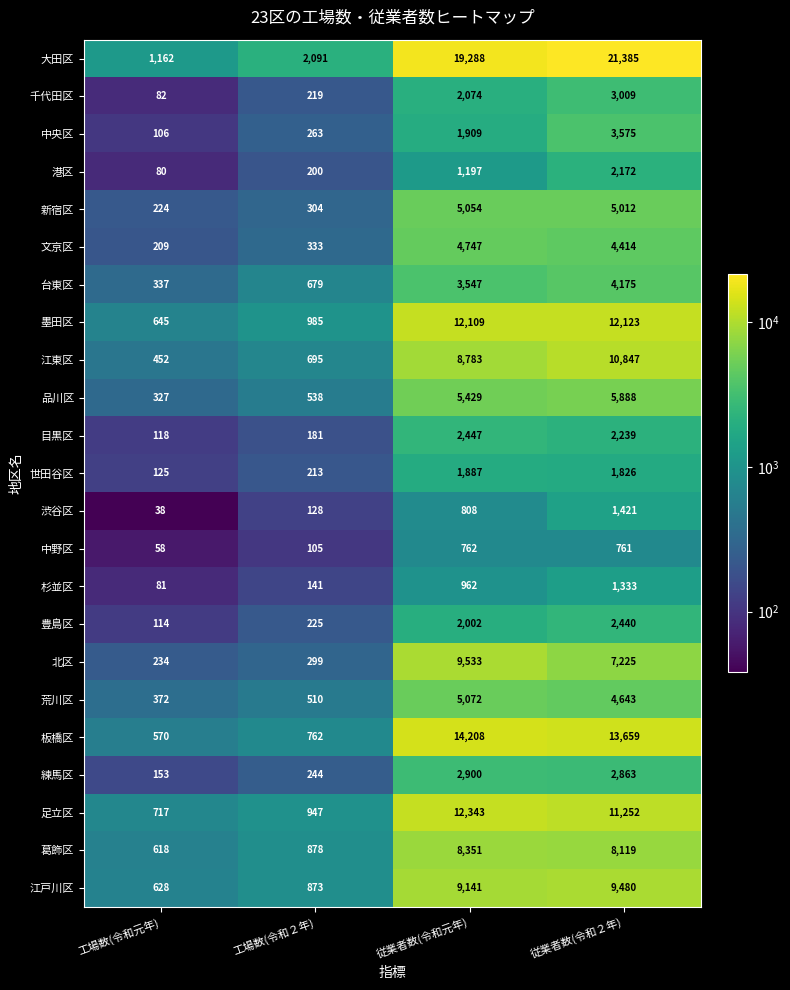

What is the sum of the 品川区 values at 工場数(令和２年) and 従業者数(令和２年)?

6426